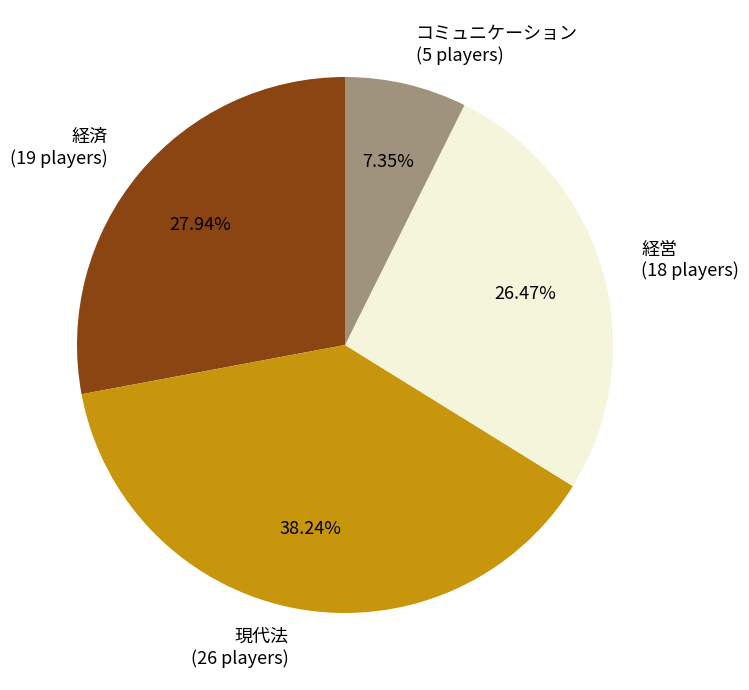

Do 経営 (18 players) and 経済 (19 players) together represent more than half of the pie?

Yes